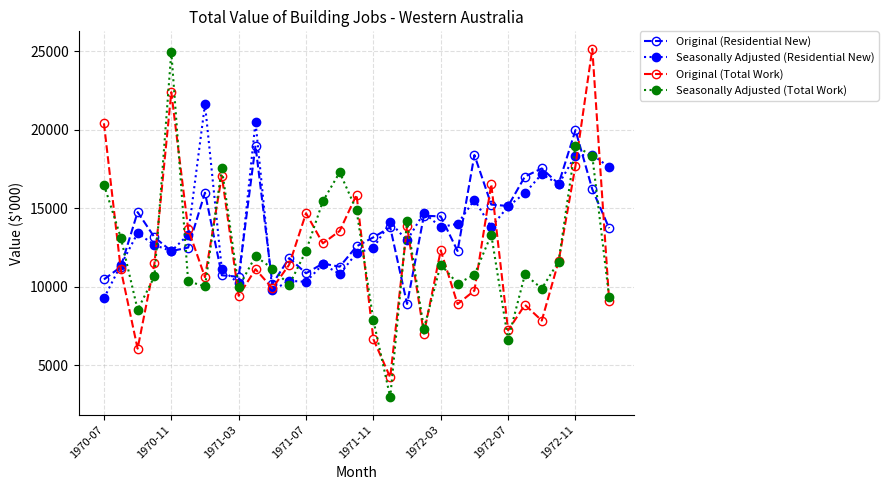

Which series has the widest spread of values?

Seasonally Adjusted (Total Work)